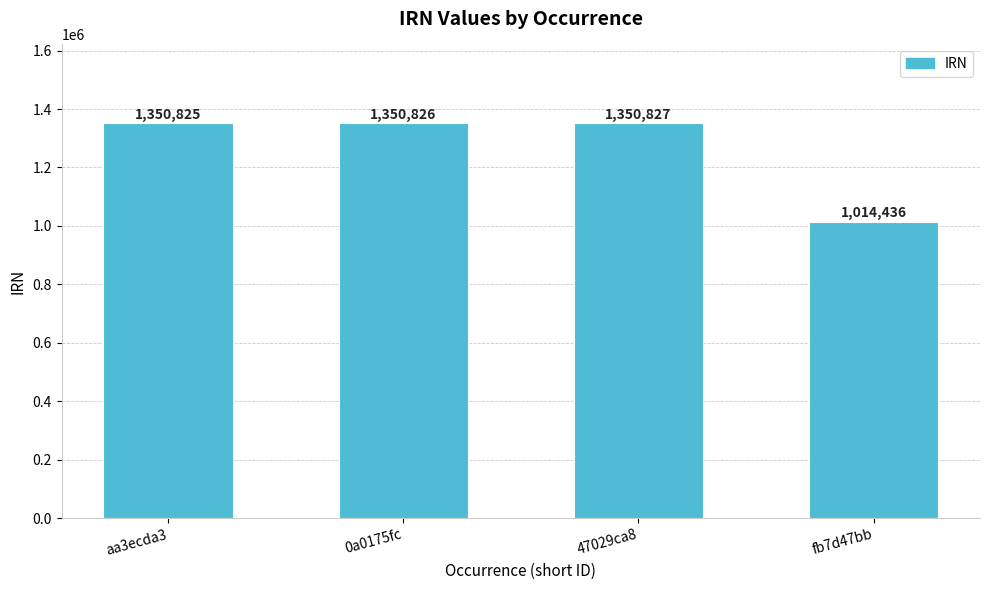

What is the difference between the values at fb7d47bb and 0a0175fc?

336390